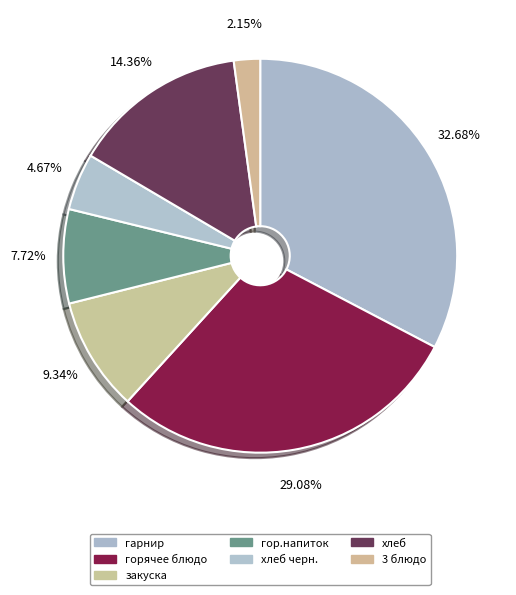

How many segments does this pie chart have?

7